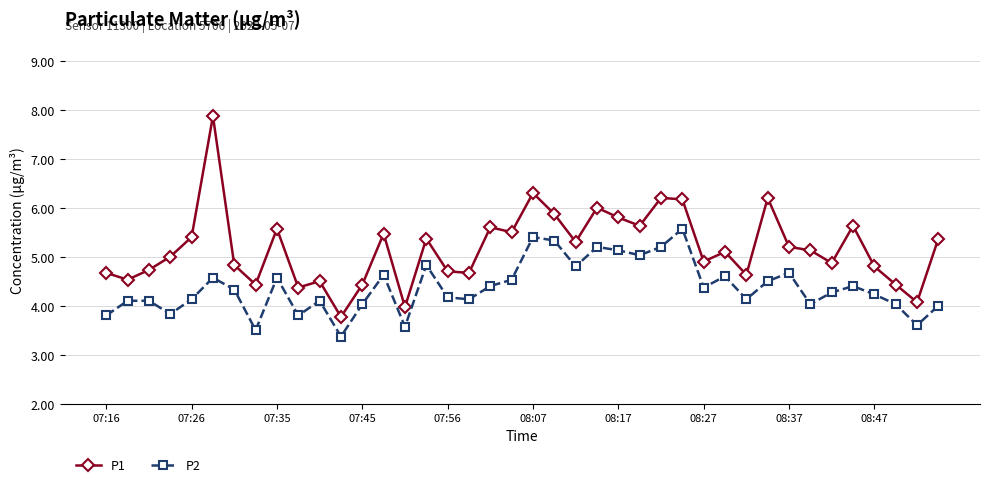

Is this an area chart (filled region under the line)?

No